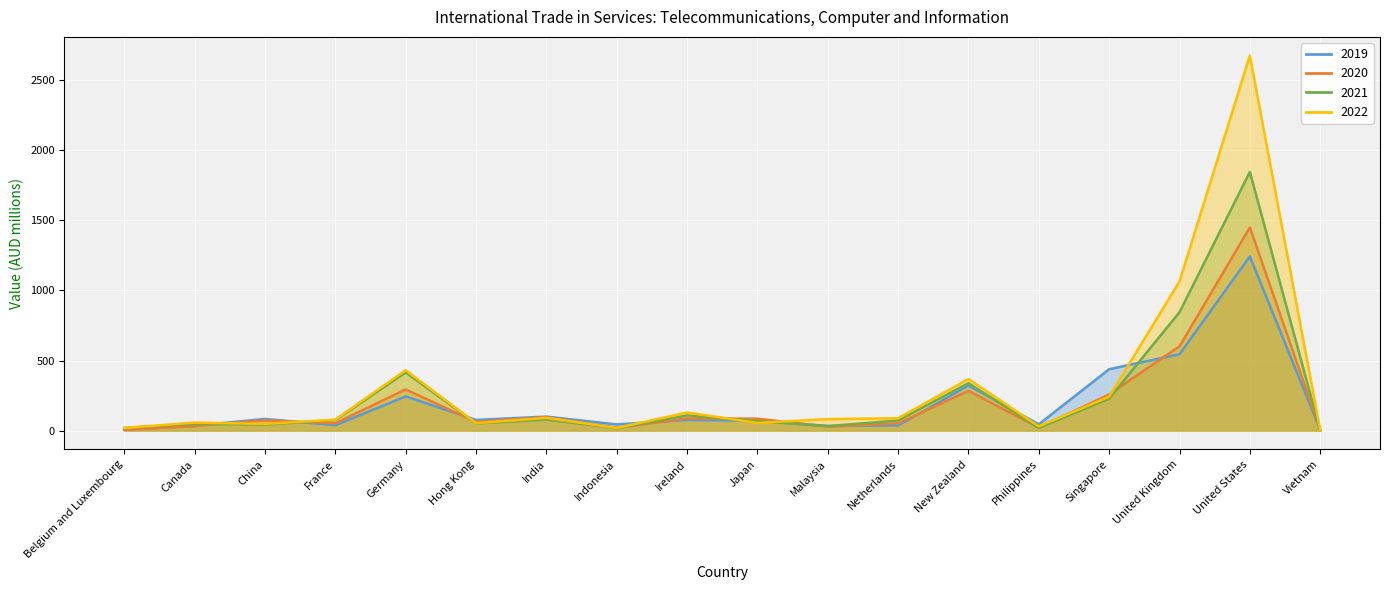

What are all the series names shown in the legend?

2019, 2020, 2021, 2022